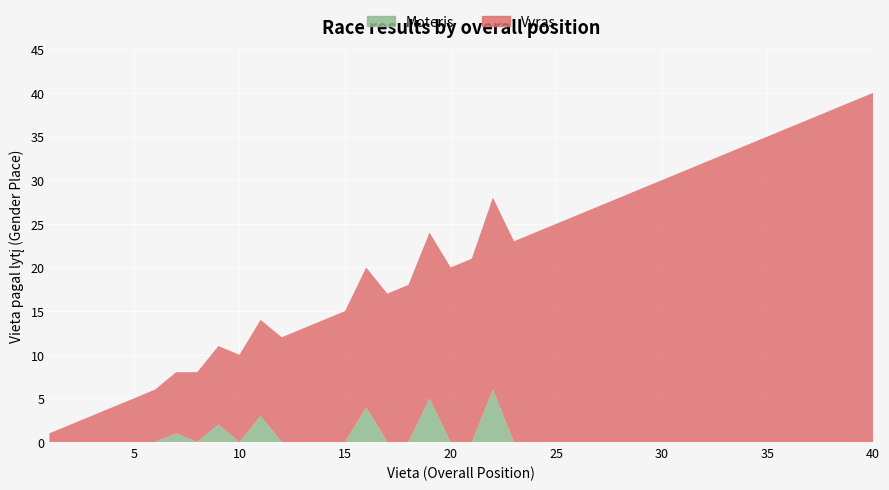

Reading left to right, extract all data points from this chart.

Vyras: 1=1	2=2	3=3	4=4	5=5	6=6	7=7	8=8	9=9	10=10	11=11	12=12	13=13	14=14	15=15	16=16	17=17	18=18	19=19	20=20	21=21	22=22	23=23	24=24	25=25	26=26	27=27	28=28	29=29	30=30	31=31	32=32	33=33	34=34	35=35	36=36	37=37	38=38	39=39	40=40
Moteris: 1=0	2=0	3=0	4=0	5=0	6=0	7=1	8=0	9=2	10=0	11=3	12=0	13=0	14=0	15=0	16=4	17=0	18=0	19=5	20=0	21=0	22=6	23=0	24=0	25=0	26=0	27=0	28=0	29=0	30=0	31=0	32=0	33=0	34=0	35=0	36=0	37=0	38=0	39=0	40=0